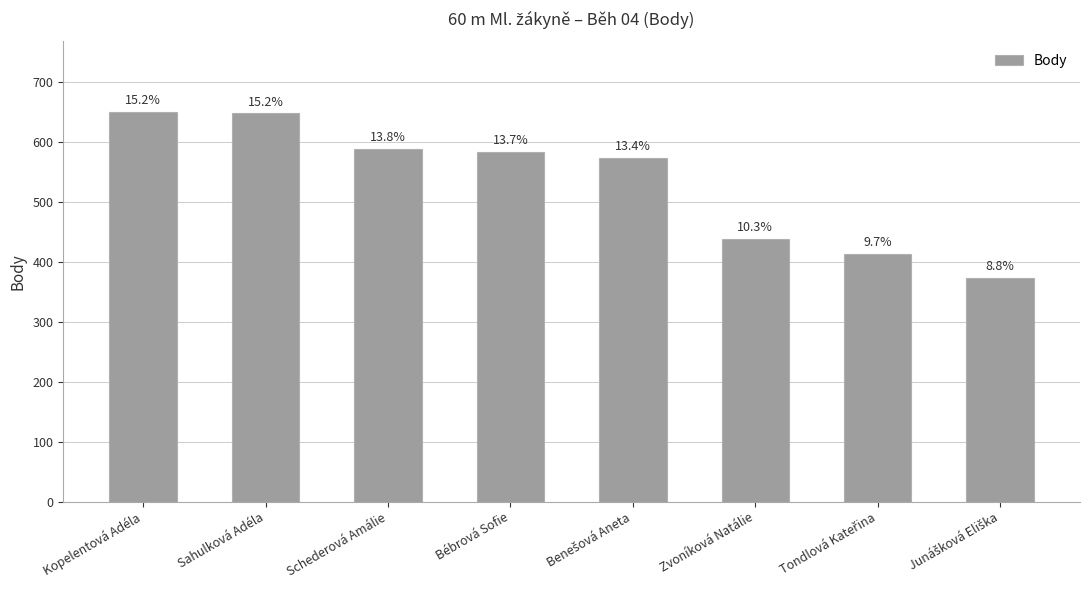

Rank the categories by value from highest to lowest.

Kopelentová Adéla, Sahulková Adéla, Schederová Amálie, Bébrová Sofie, Benešová Aneta, Zvoníková Natálie, Tondlová Kateřina, Junášková Eliška